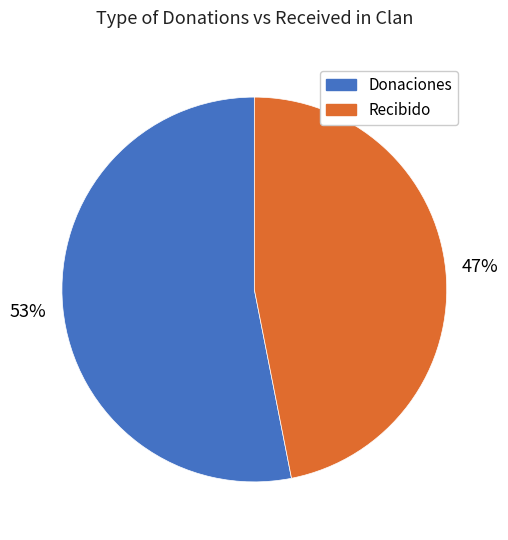

What is the largest slice in the pie chart?

Donaciones